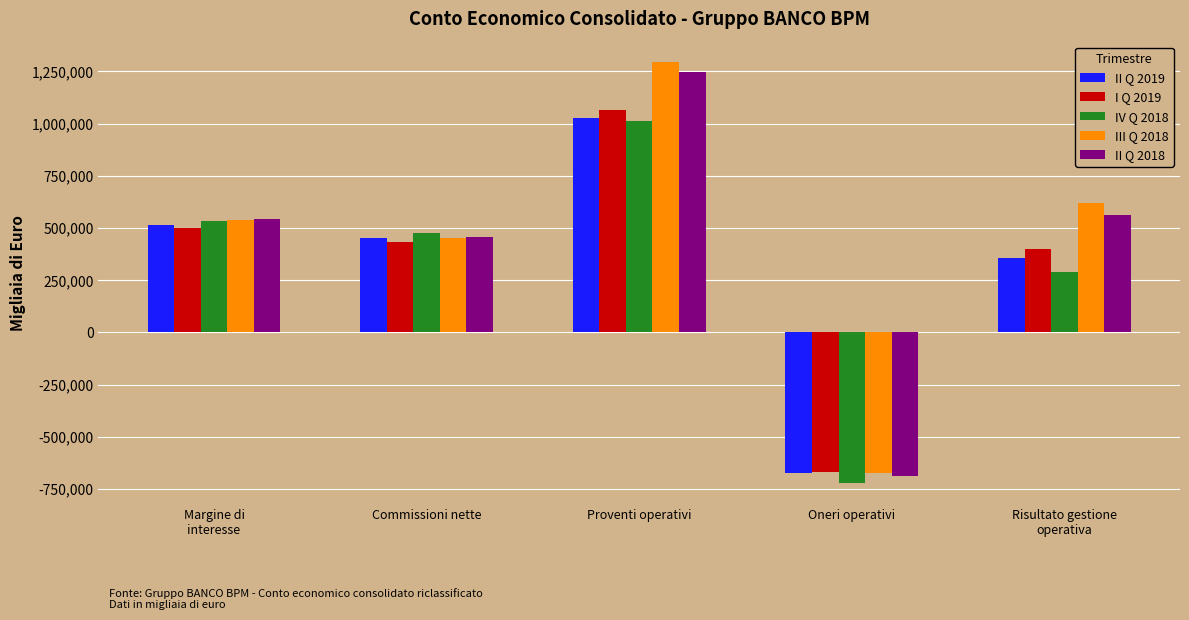

The I Q 2019 series shows 699957 at Commissioni nette. True or false?

False